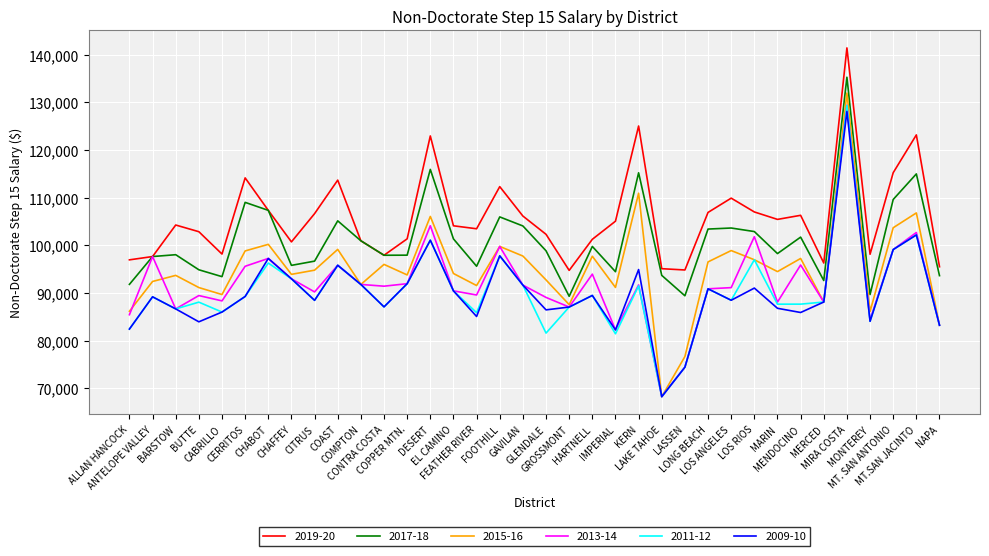

What is the difference between the maximum and minimum values in the 2013-14 series?

61135